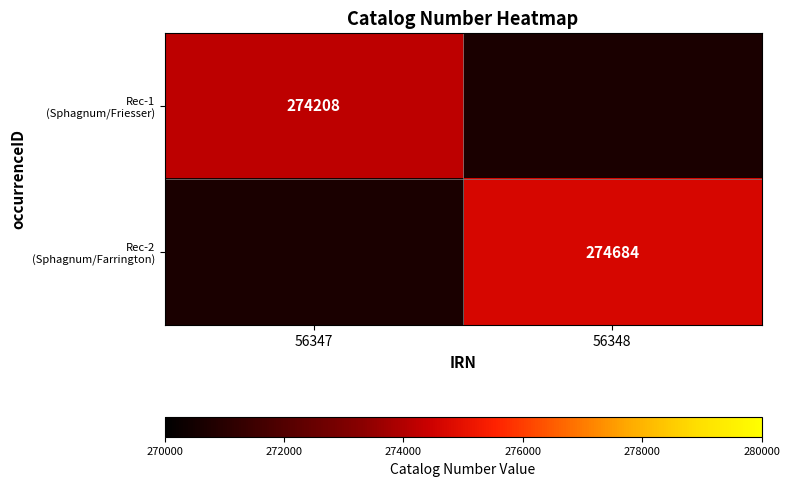

Which has a higher value, 56347 or 56348?

56348